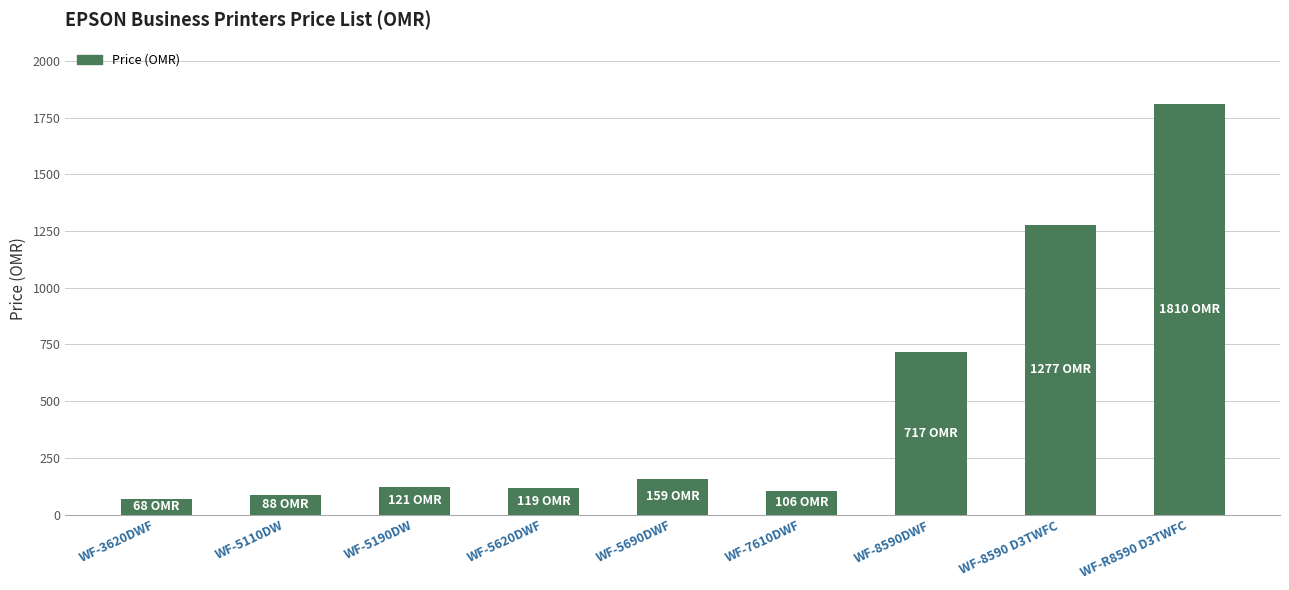

What is the change in value from WF-3620DWF to WF-5190DW?

+53